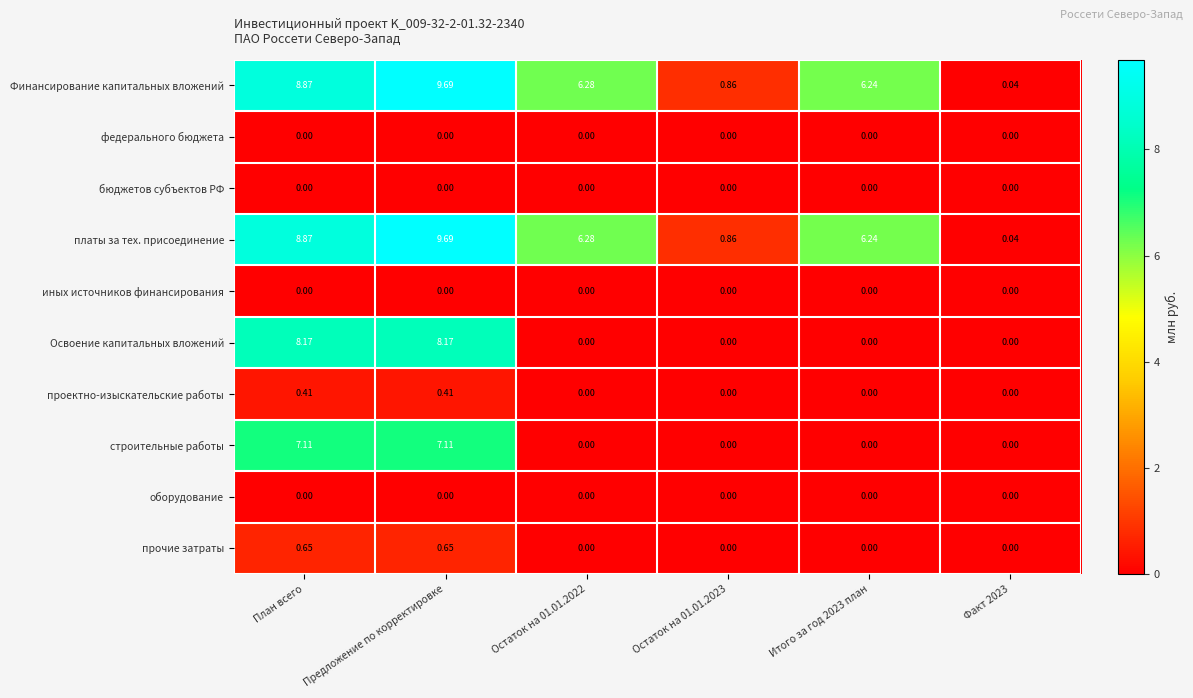

What is the difference between the highest and lowest values at План всего?

8.9